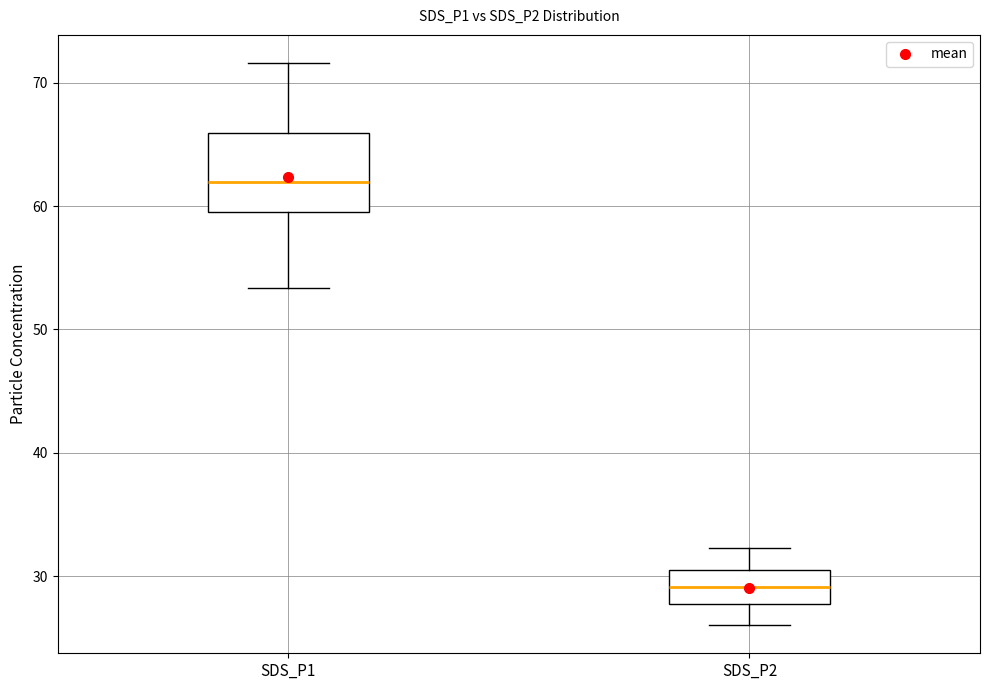

Where does the upper whisker of the box for SDS_P1 end on the y-axis? The values are not printed on the chart, so give them approximately, as read against the axis.

72